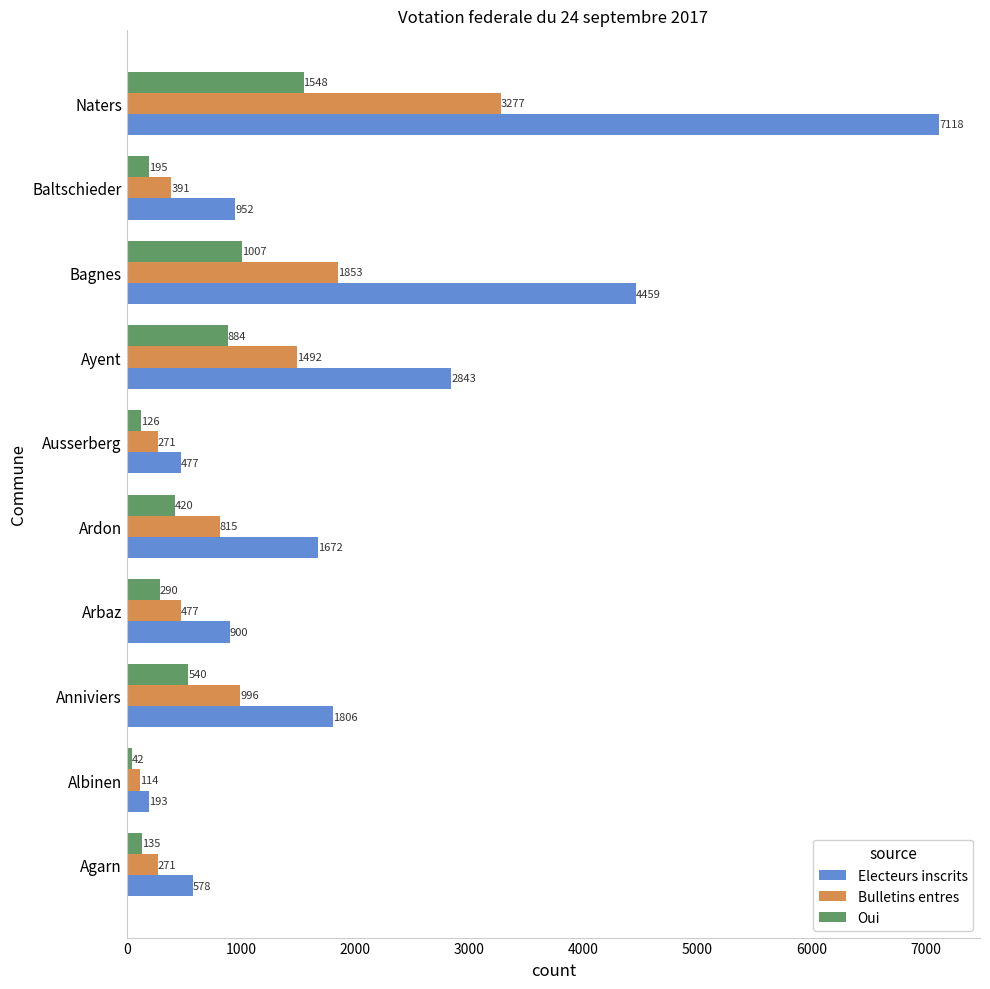

Rank the series at Naters from lowest to highest value.

Oui, Bulletins entres, Electeurs inscrits